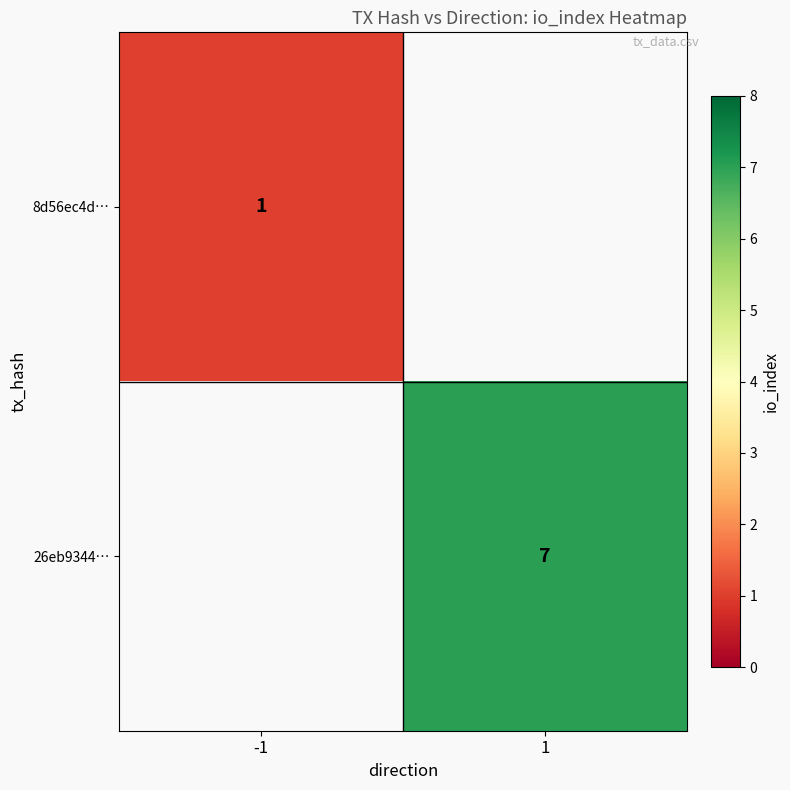

Count the number of data series in this chart.

2